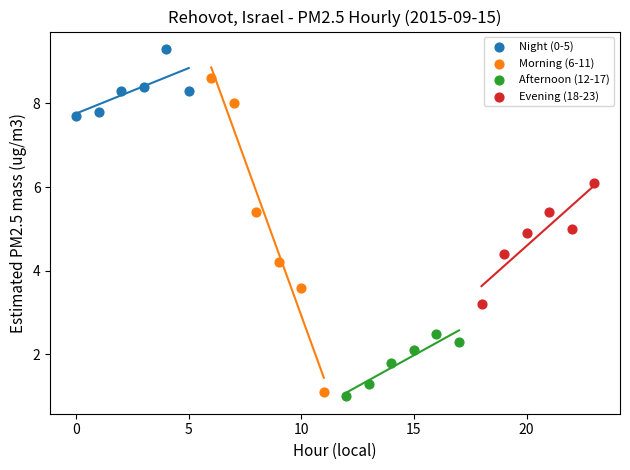

What are all the series names shown in the legend?

Night (0-5), Morning (6-11), Afternoon (12-17), Evening (18-23)